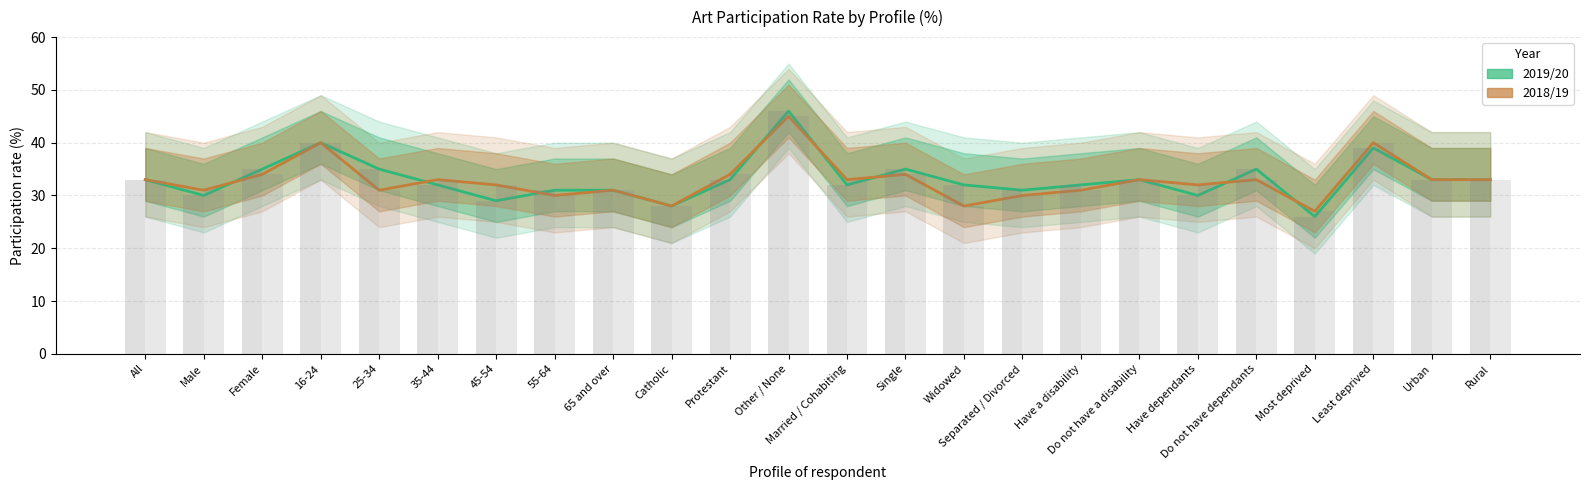

How many values in the 2018/19 series exceed 33?

6